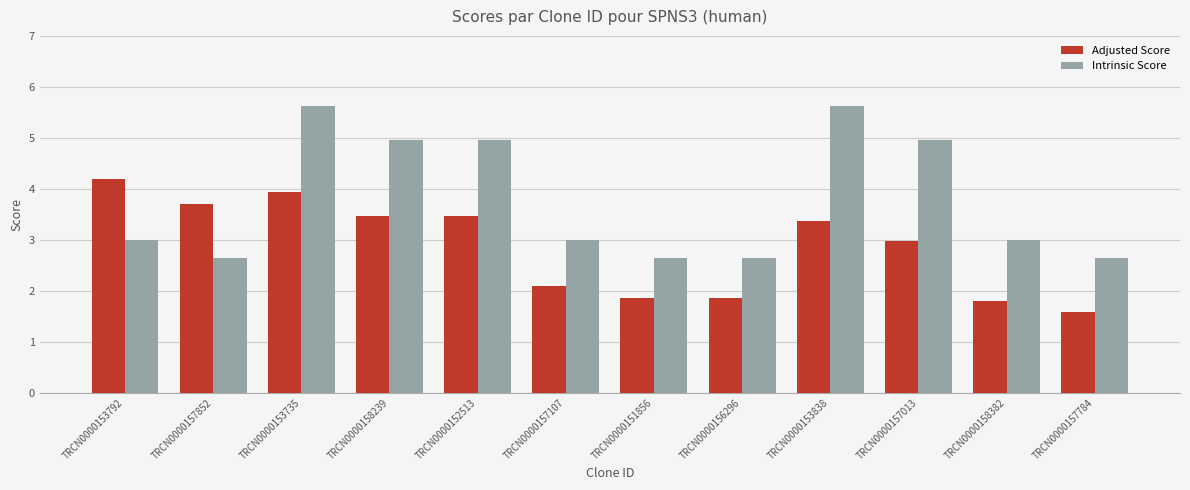

What position from the left is TRCN0000158382?

11